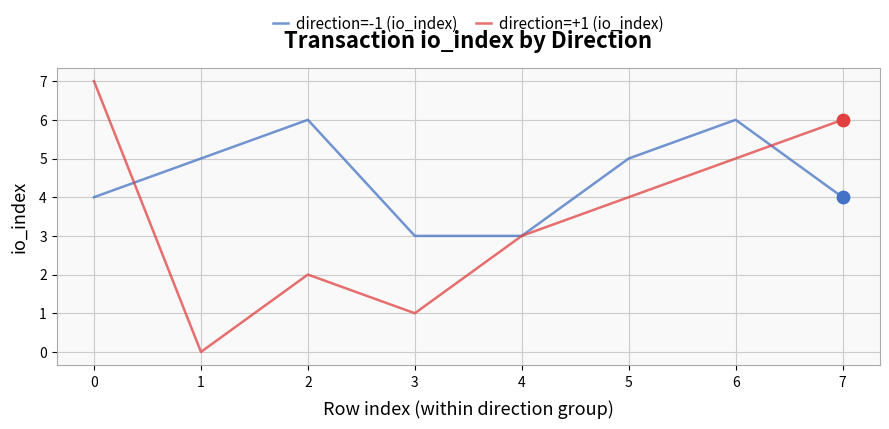

Between 4 and 7, which series saw the biggest shift?

direction=+1 (io_index)